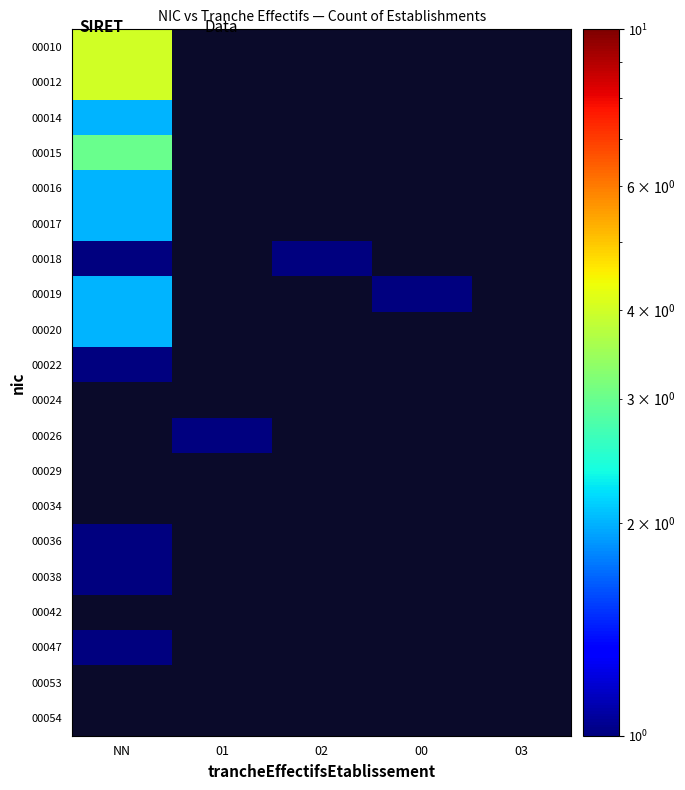

Is the value of 00012 at 00 greater than the value of 00016 at 03?

No